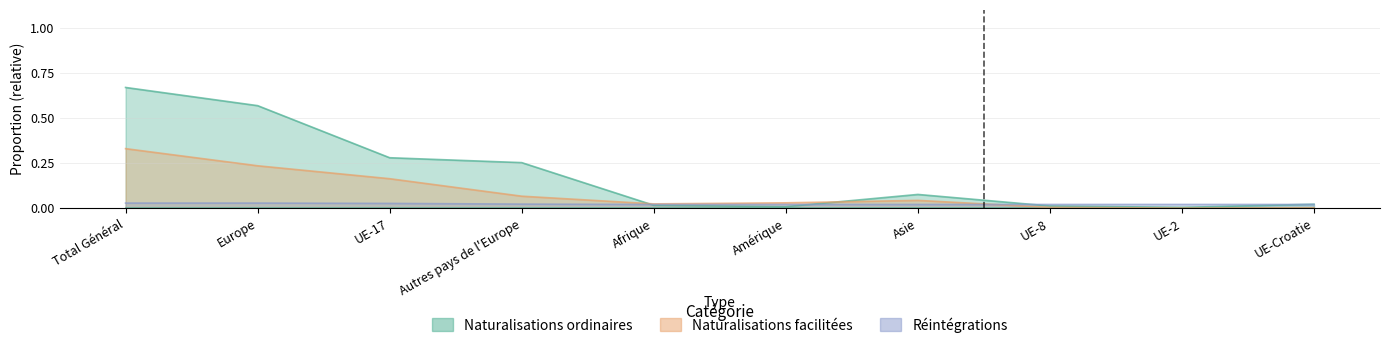

What is the label of the 2nd point from the right?

UE-2